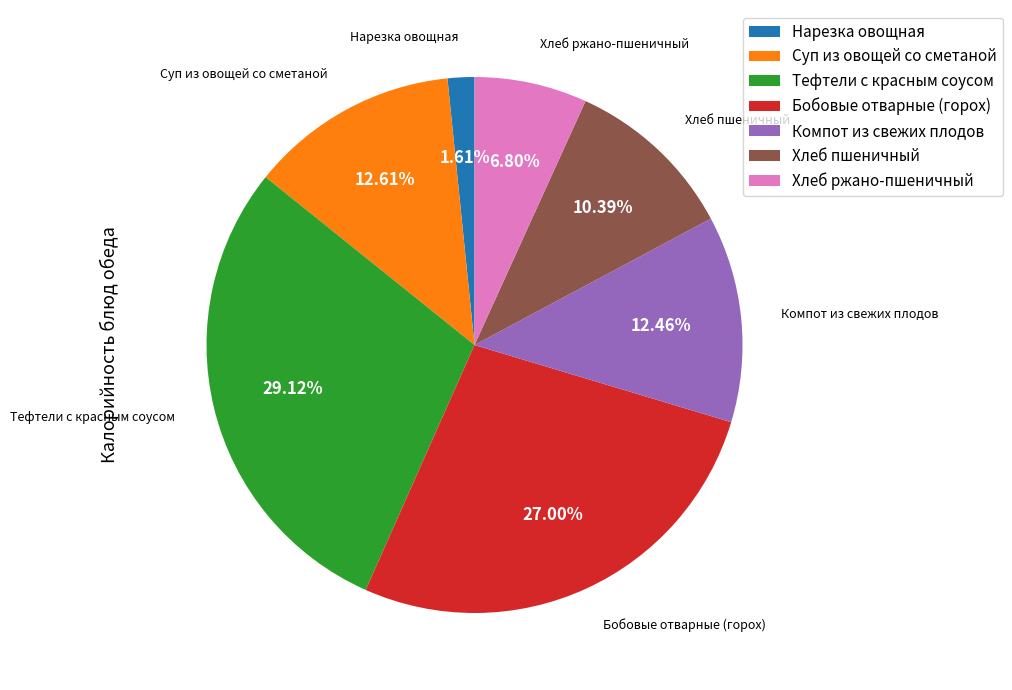

How much of the chart is everything except Нарезка овощная?

98.4%